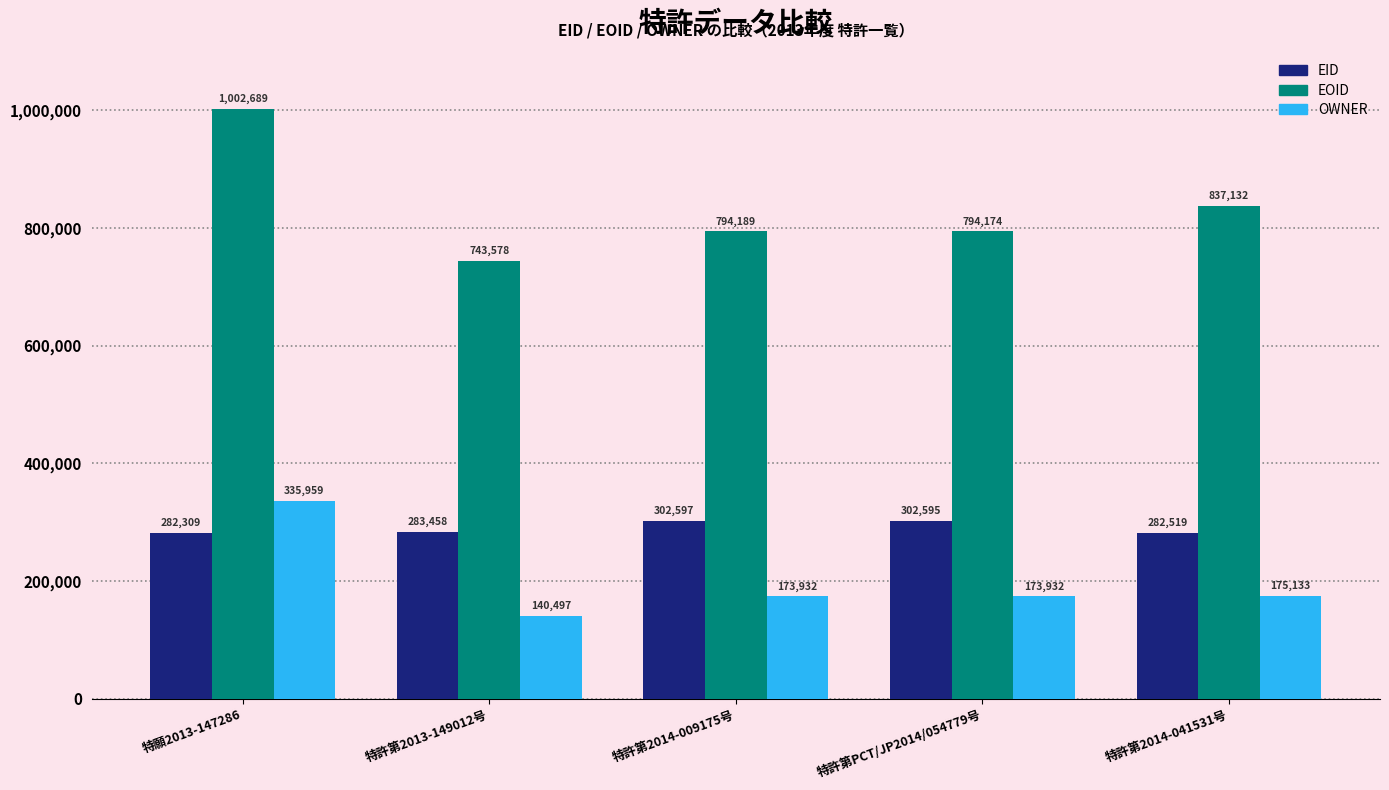

What is the sum of all EOID values?

4171762